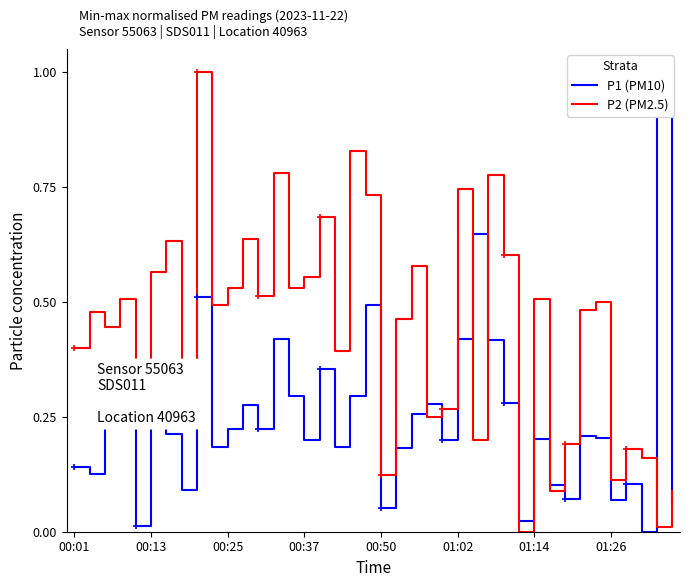

What is the highest value of the P2 (PM2.5) series?

1.0